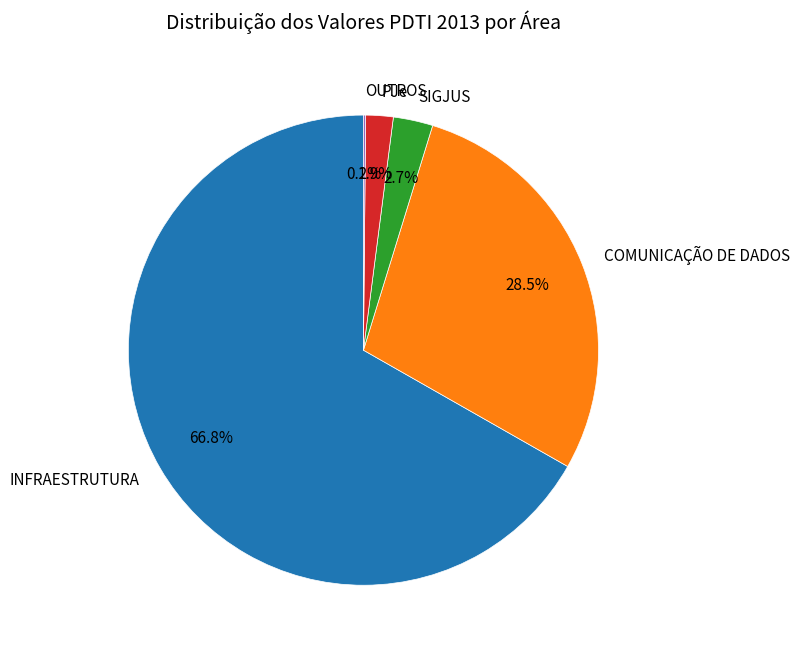

What percentage do COMUNICAÇÃO DE DADOS and SIGJUS together represent?

31.2%